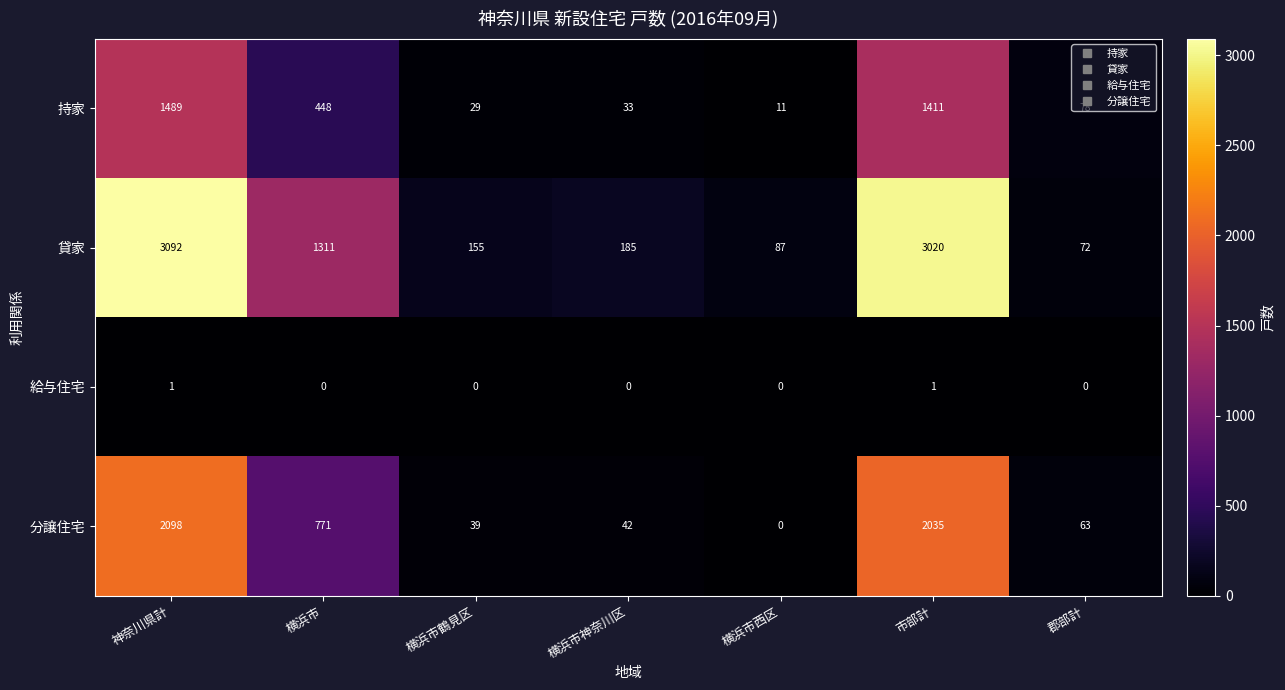

At which label does 分譲住宅 reach its peak?

神奈川県計